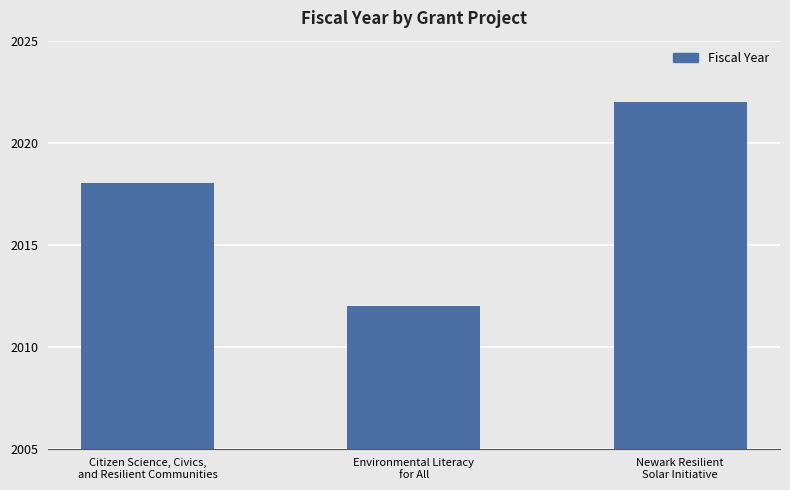

How many values are below 2018?

1